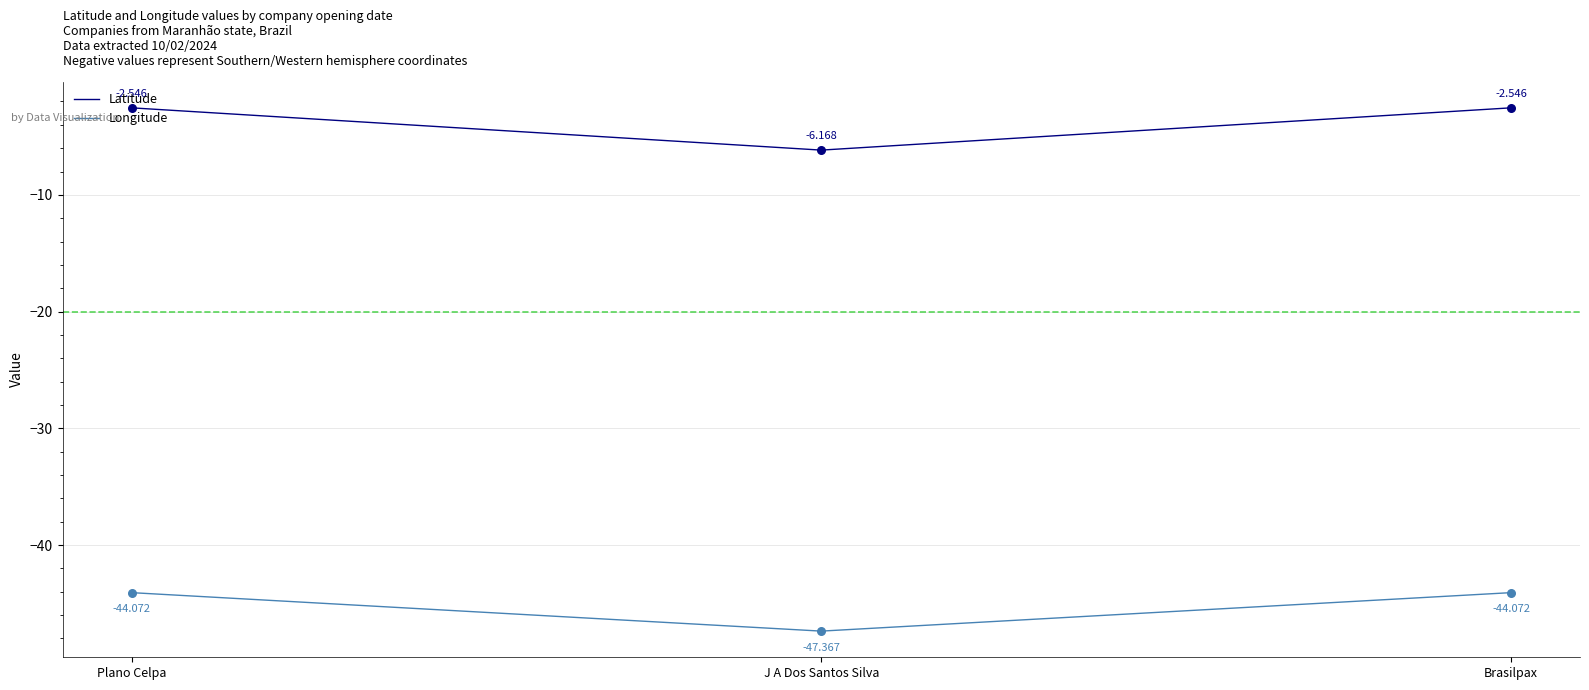

Which series has the widest spread of values?

Latitude